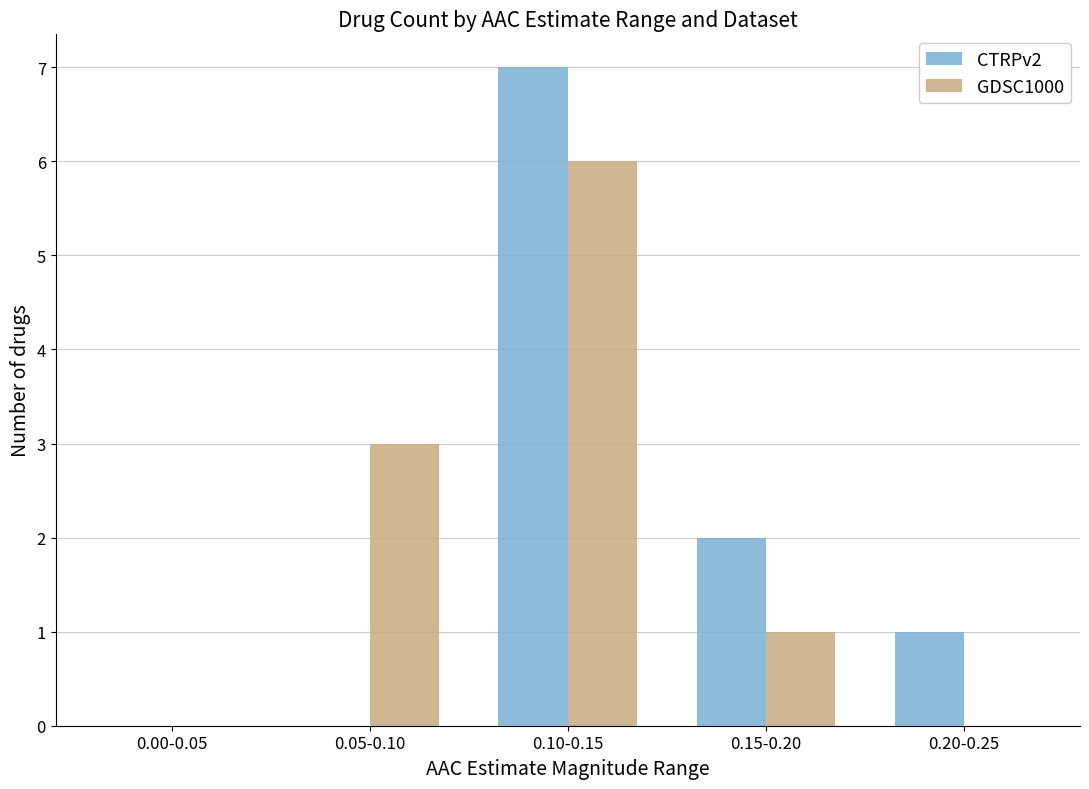

Is the value of GDSC1000 at 0.20-0.25 greater than the value of CTRPv2 at 0.20-0.25?

No